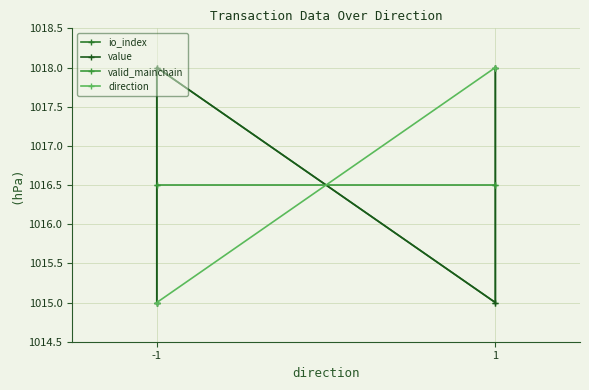

What are all the series names shown in the legend?

io_index, value, valid_mainchain, direction